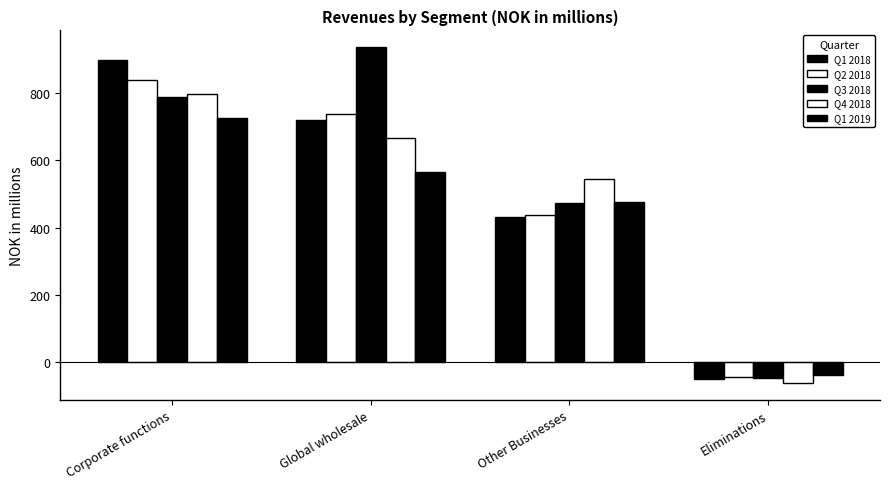

How many values in the Q1 2019 series exceed 565?

2